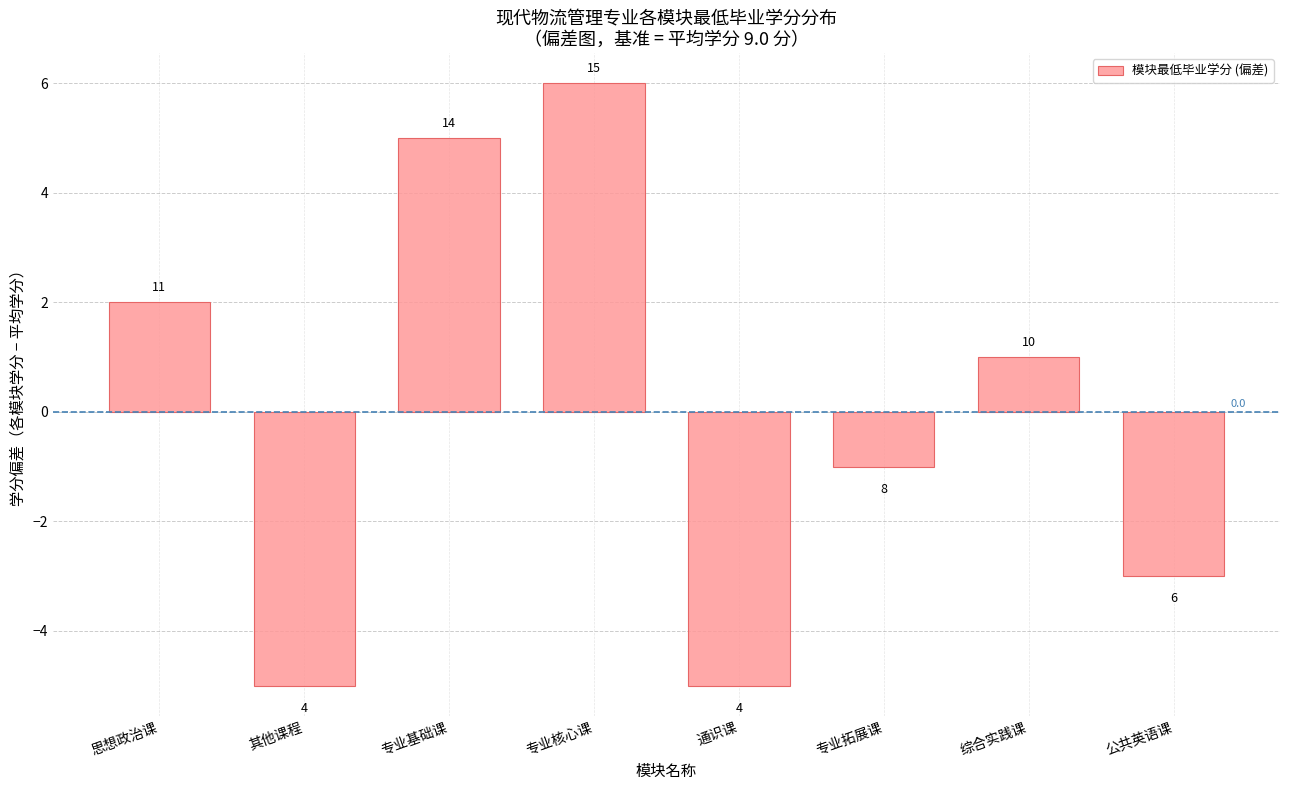

Does the chart contain any negative values?

Yes